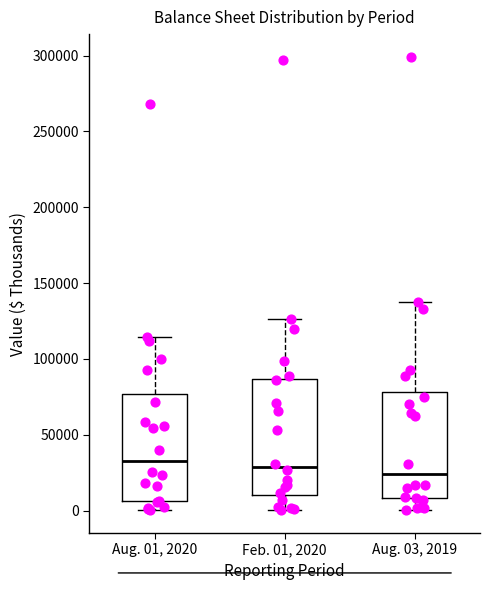

Comparing the boxes themselves (not the whiskers), which one is the tallest?

Feb. 01, 2020